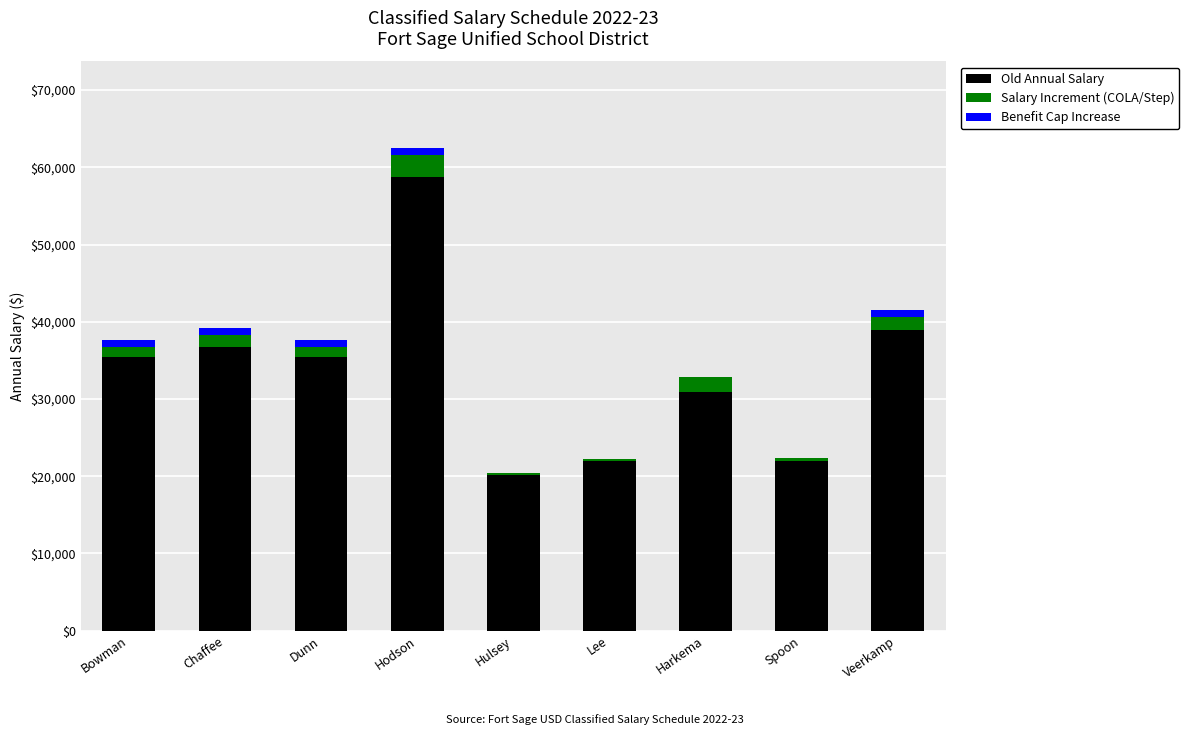

The Old Annual Salary series shows 14704.7 at Harkema. True or false?

False